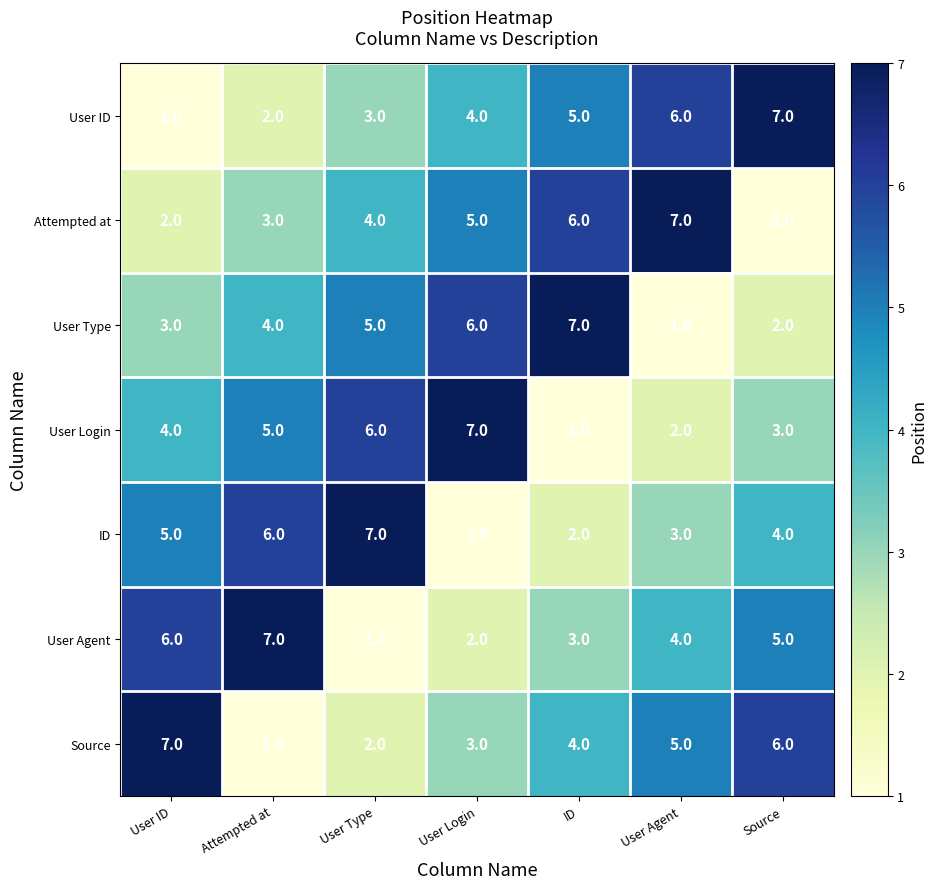

Is the value of User ID at User ID greater than the value of ID at User Agent?

No